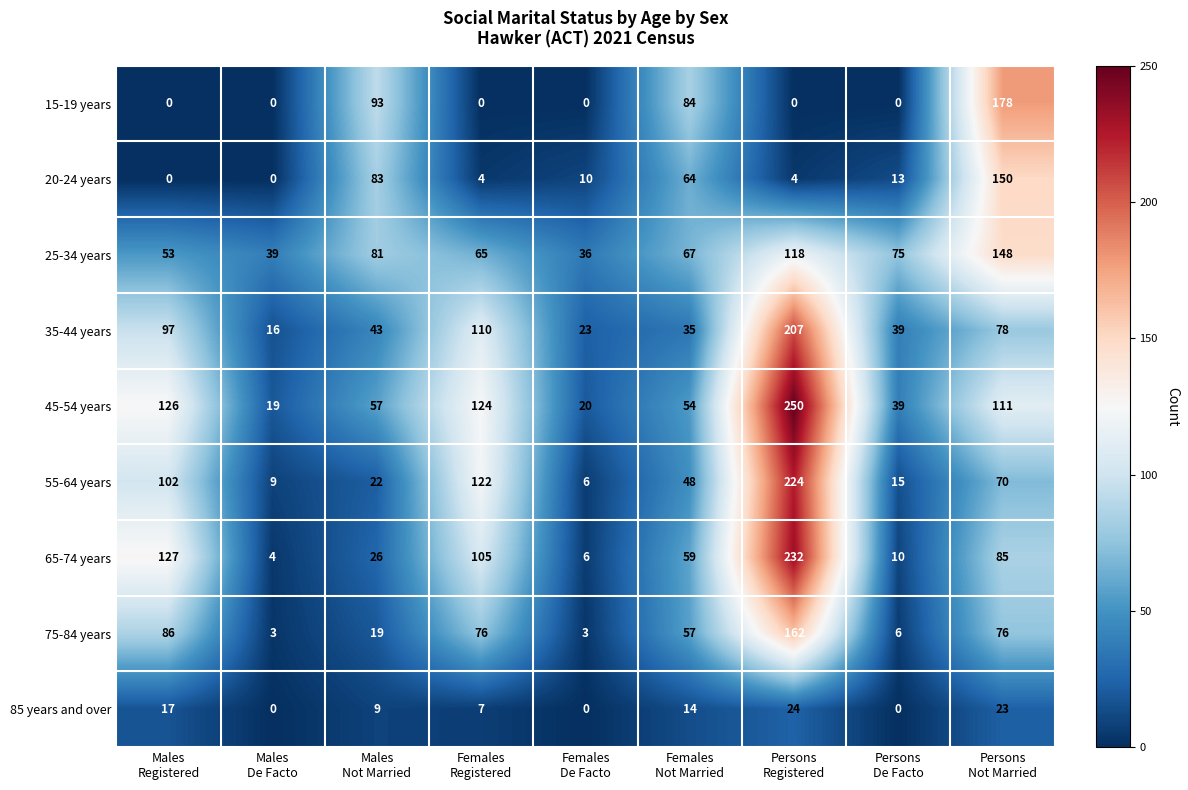

Rank the series by their maximum value, from highest to lowest.

45-54 years, 65-74 years, 55-64 years, 35-44 years, 15-19 years, 75-84 years, 20-24 years, 25-34 years, 85 years and over